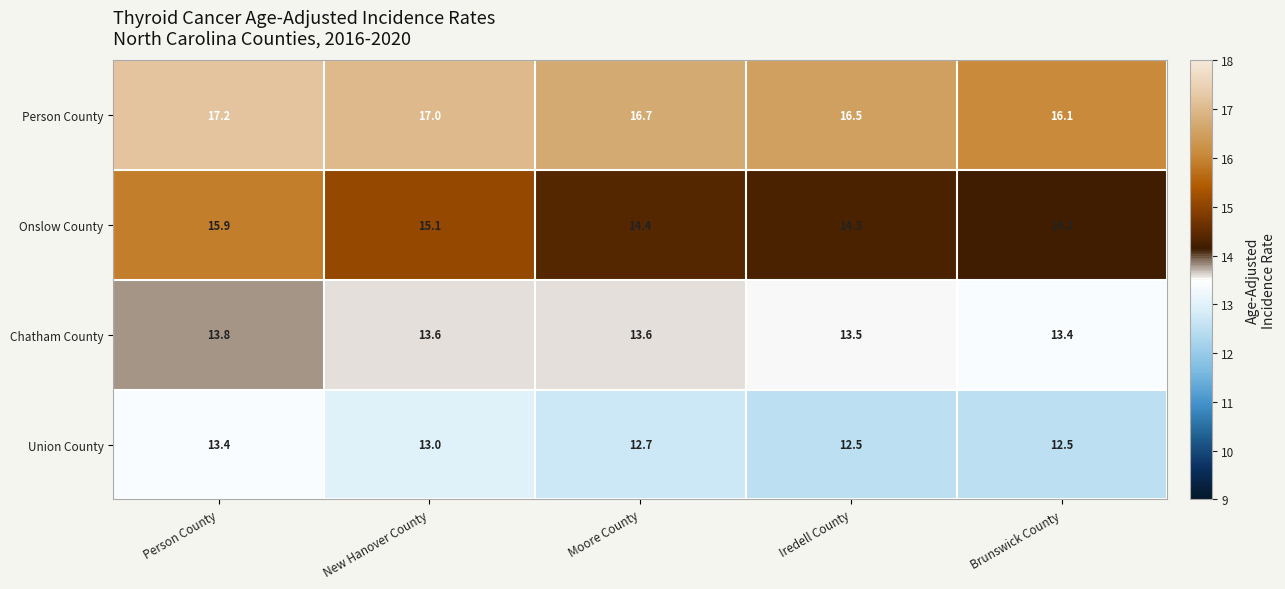

Rank the series at Person County from highest to lowest value.

Person County, Onslow County, Chatham County, Union County